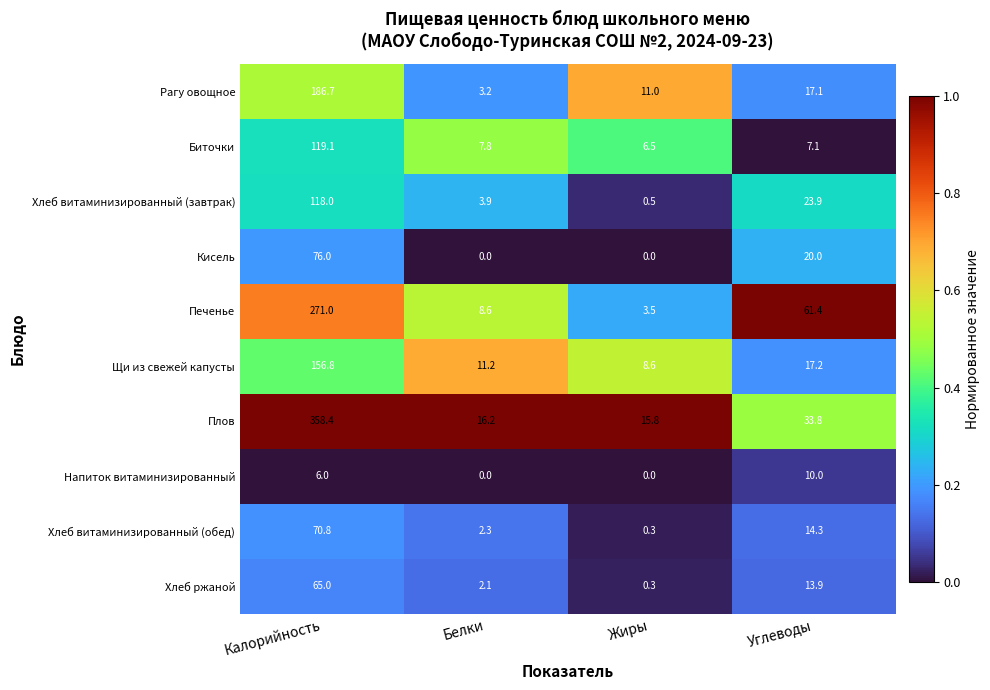

Which series has the largest range (max minus min)?

Плов